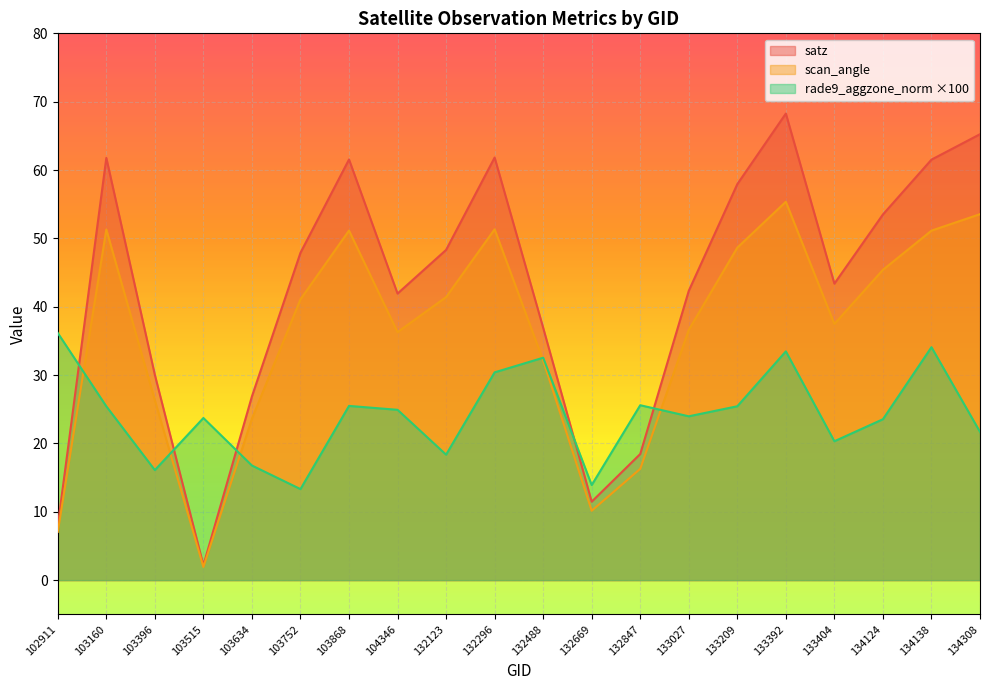

Which series changed the most between 102911 and 132488?

satz